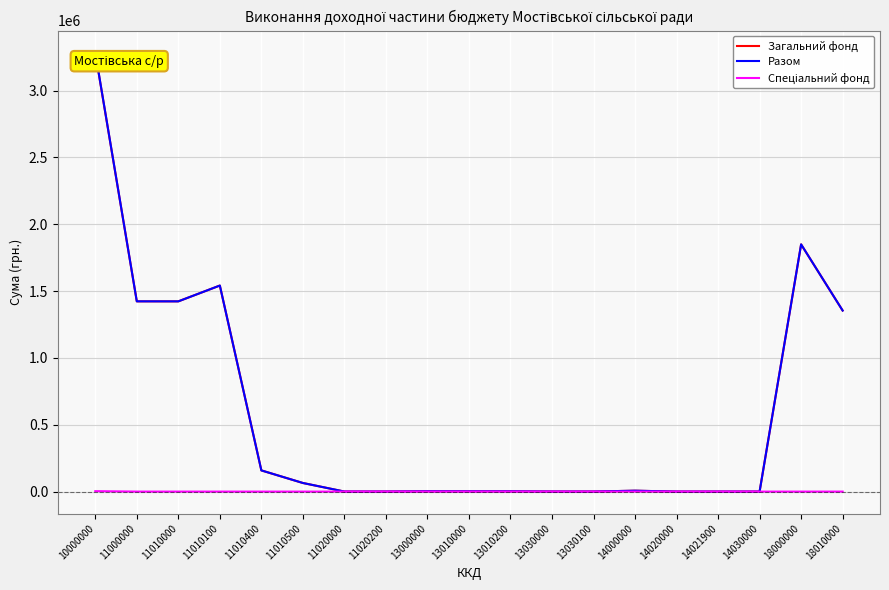

The Разом series shows 1113443 at 14021900. True or false?

False